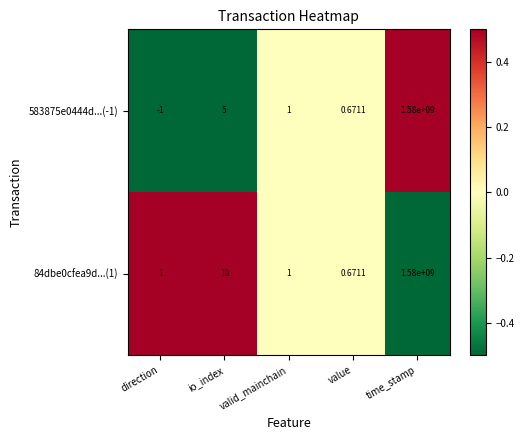

Between io_index and valid_mainchain, which series saw the biggest shift?

84dbe0cfea9d...(1)